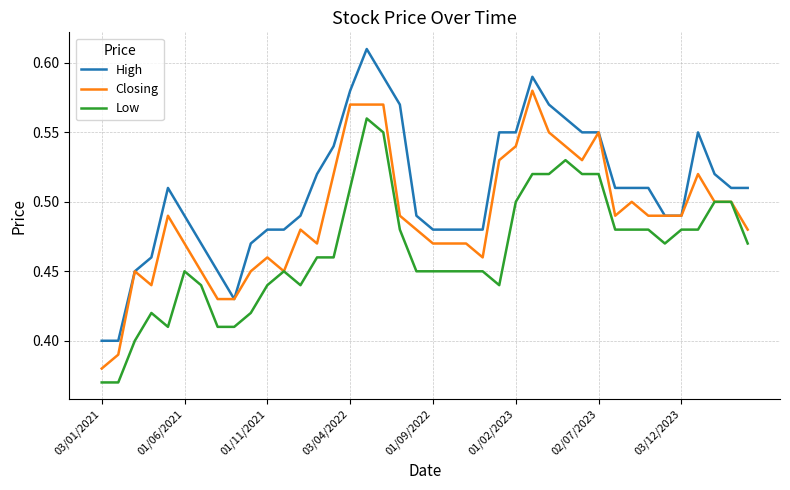

List the series in order of their peak value, lowest first.

Low, Closing, High